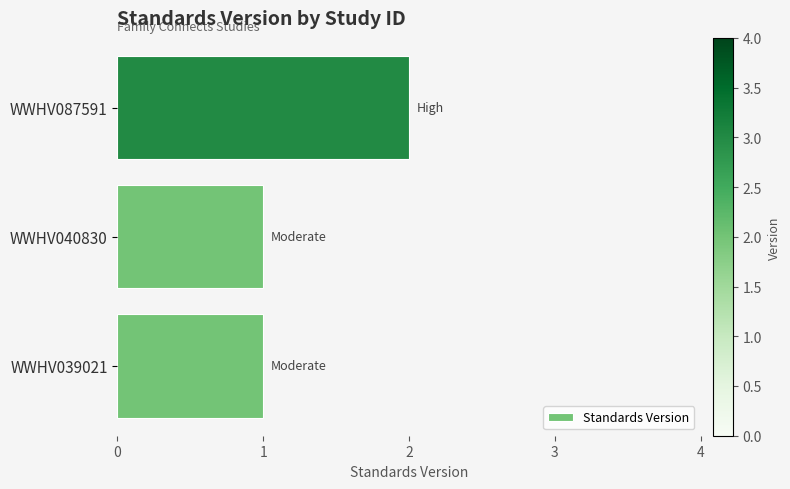

True or false: the data shows 1 at WWHV039021.

True